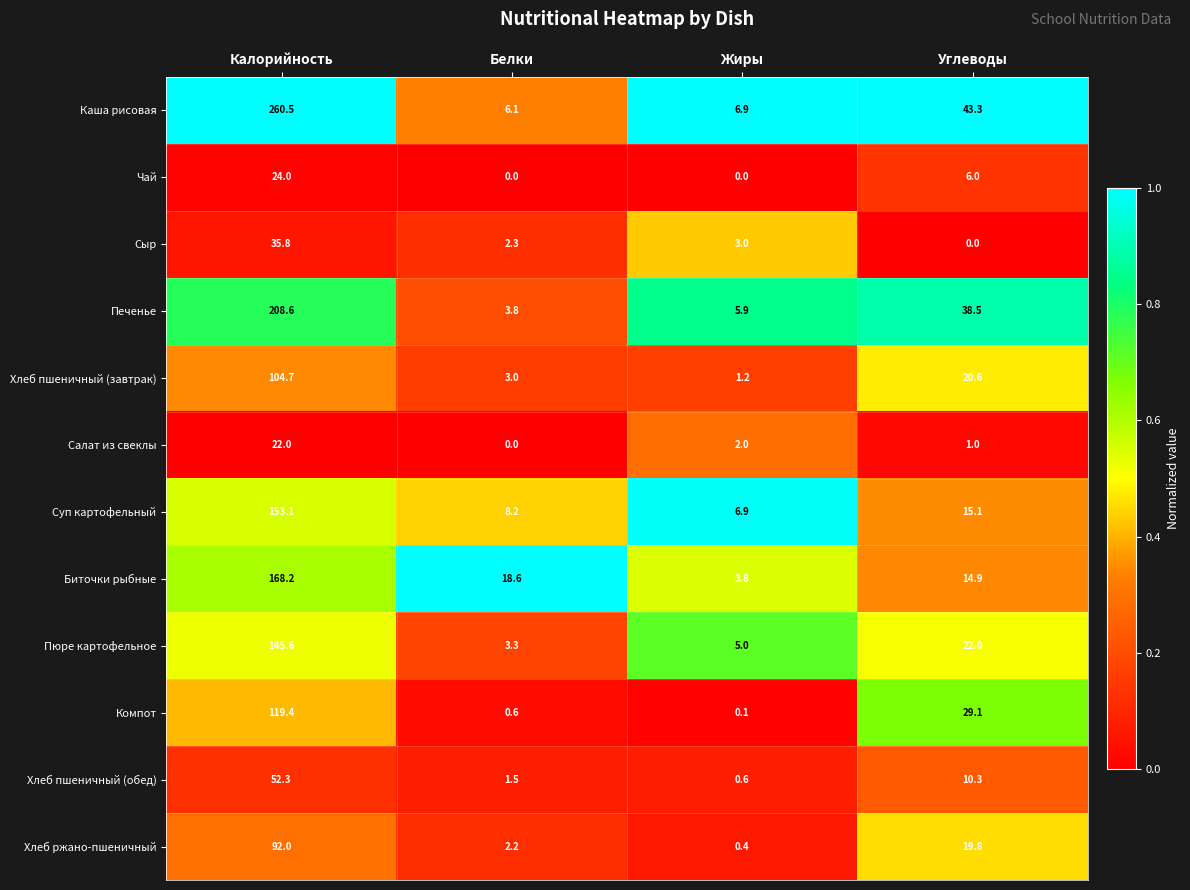

Which series has the widest spread of values?

Каша рисовая